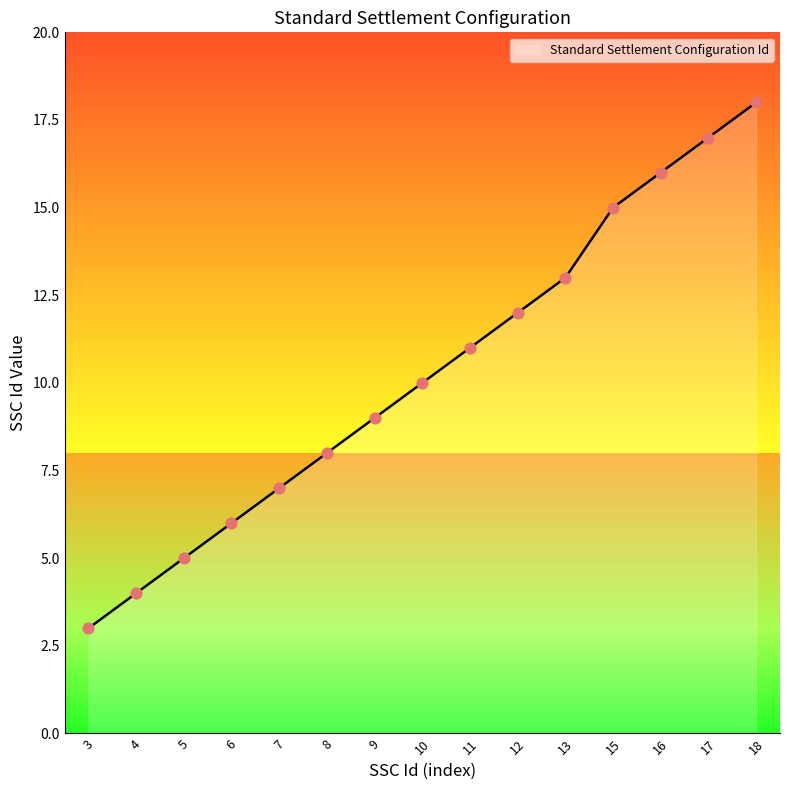

What is the ratio of the value at 17 to the value at 13?

1.3